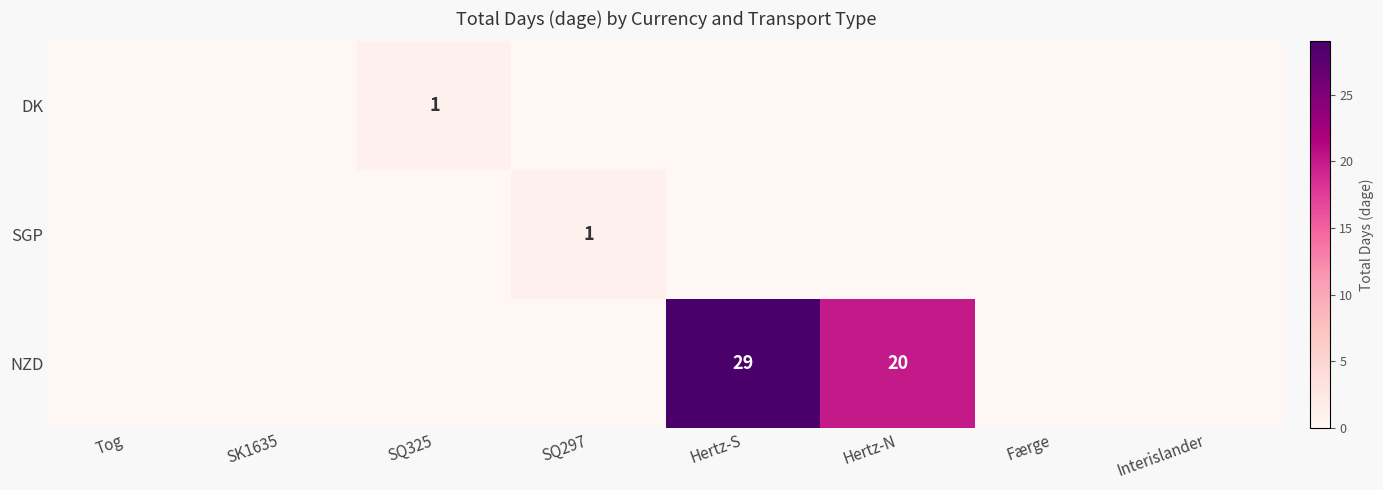

The NZD series shows 29 at Hertz-S. True or false?

True